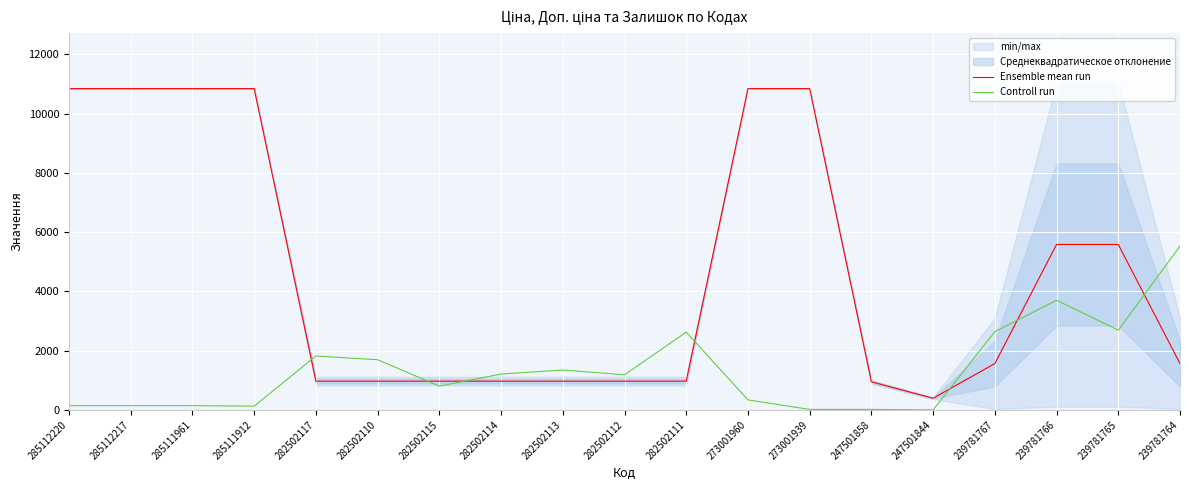

Reading left to right, extract all data points from this chart.

Ensemble mean run: 285112220=10840.1	285112217=10840.1	285111961=10840.1	285111912=10840.1	282502117=970.2	282502110=970.2	282502115=970.2	282502114=970.2	282502113=970.2	282502112=970.2	282502111=970.2	273001960=10840.1	273001939=10840.1	247501858=948.7	247501844=394.3	239781767=1563.0	239781766=5582.8	239781765=5582.8	239781764=1563.0
Controll run: 285112220=143.9	285112217=143.9	285111961=143.9	285111912=127.0	282502117=1819.9	282502110=1693.0	282502115=804.2	282502114=1210.5	282502113=1345.9	282502112=1185.1	282502111=2624.1	273001960=338.6	273001939=16.9	247501858=16.9	247501844=0.0	239781767=2641.0	239781766=3699.1	239781765=2691.8	239781764=5527.5